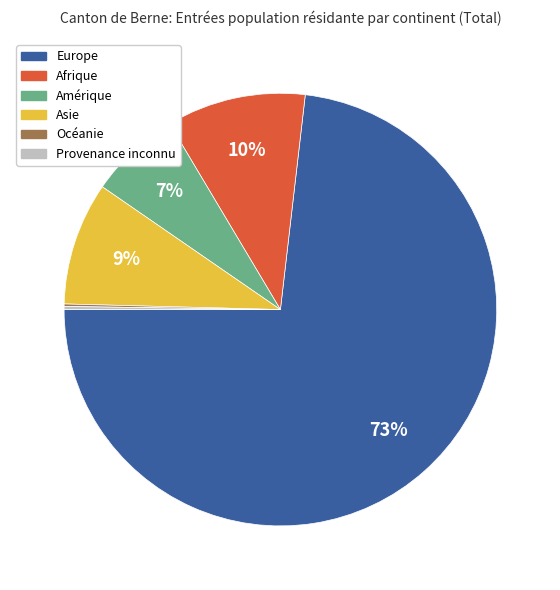

Which has a higher value, Afrique or Amérique?

Afrique